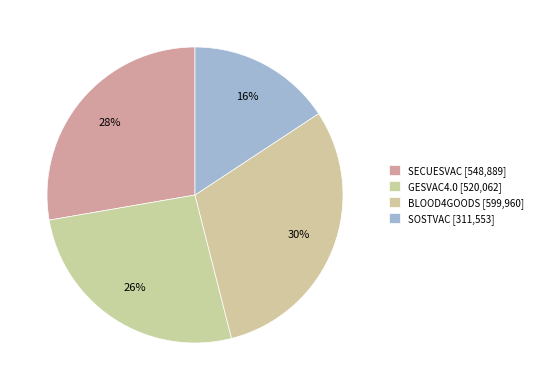

How many slices are in this pie chart?

4